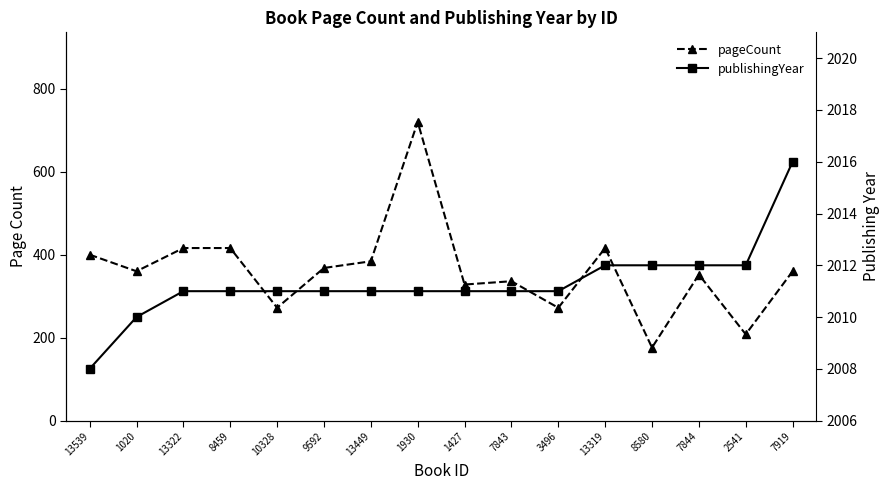

Which series has the largest total across all categories?

publishingYear